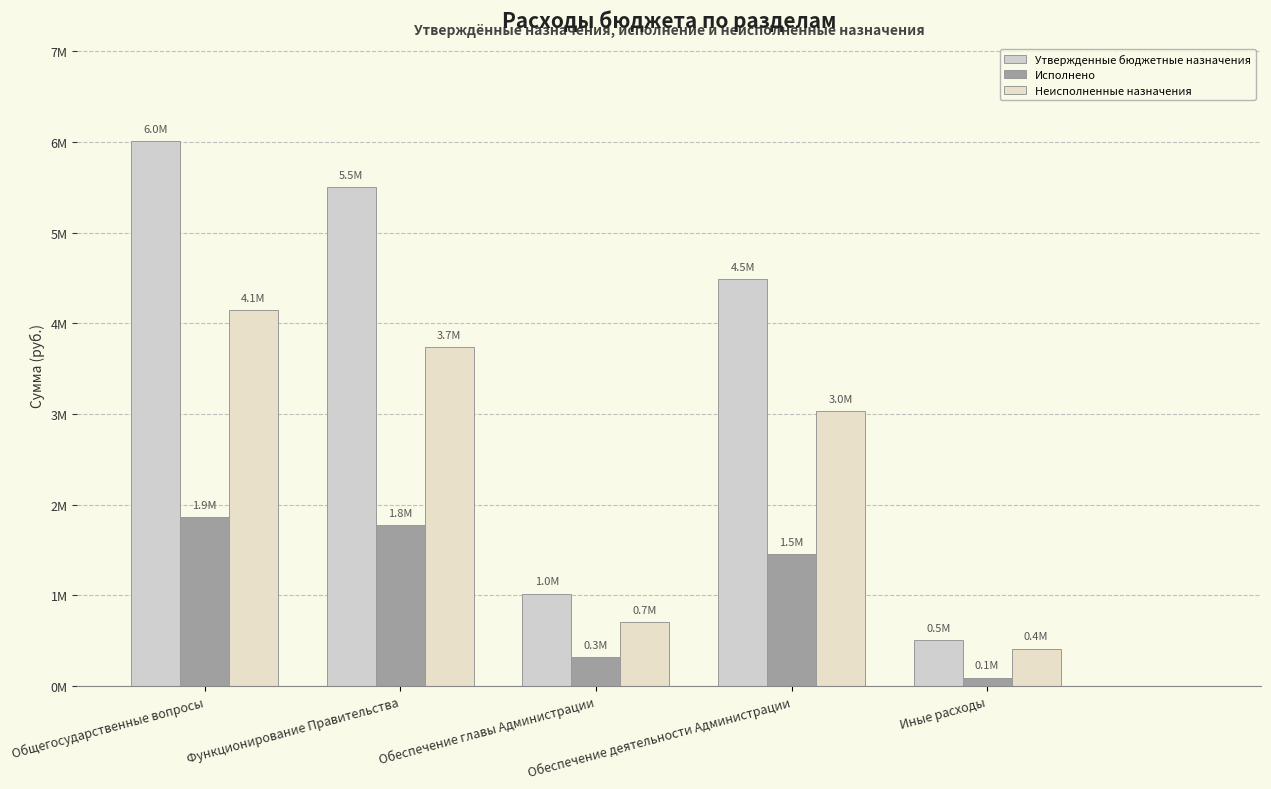

What position from the right is Общегосударственные вопросы?

5